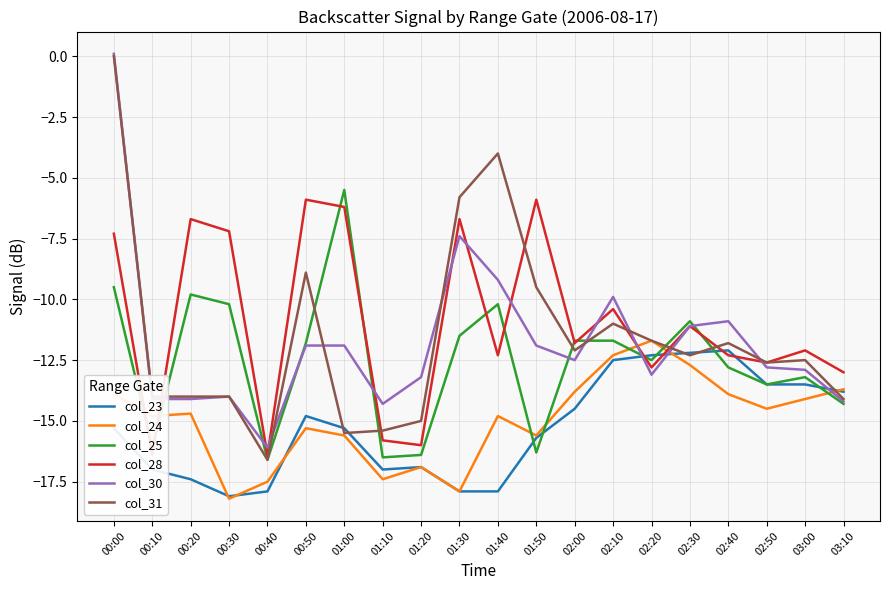

The value of col_25 at 02:40 is -6.0. True or false?

False